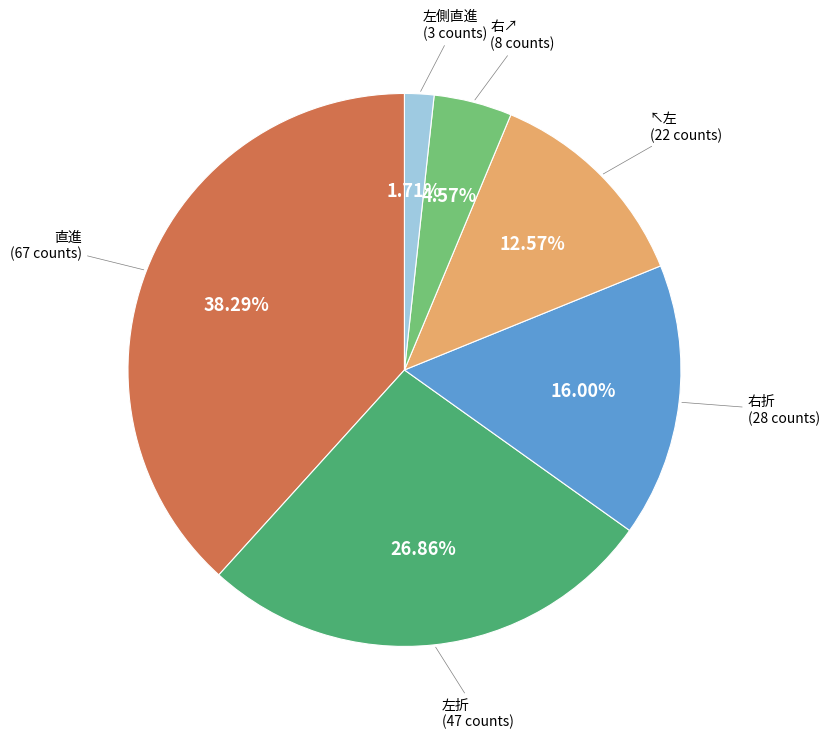

Is there any slice that represents more than half of the pie?

No